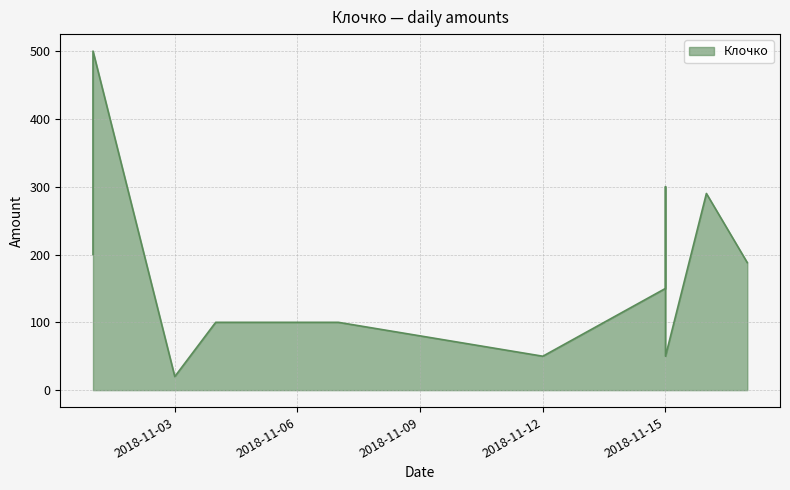

The value at 2018-11-17 is 188. True or false?

True